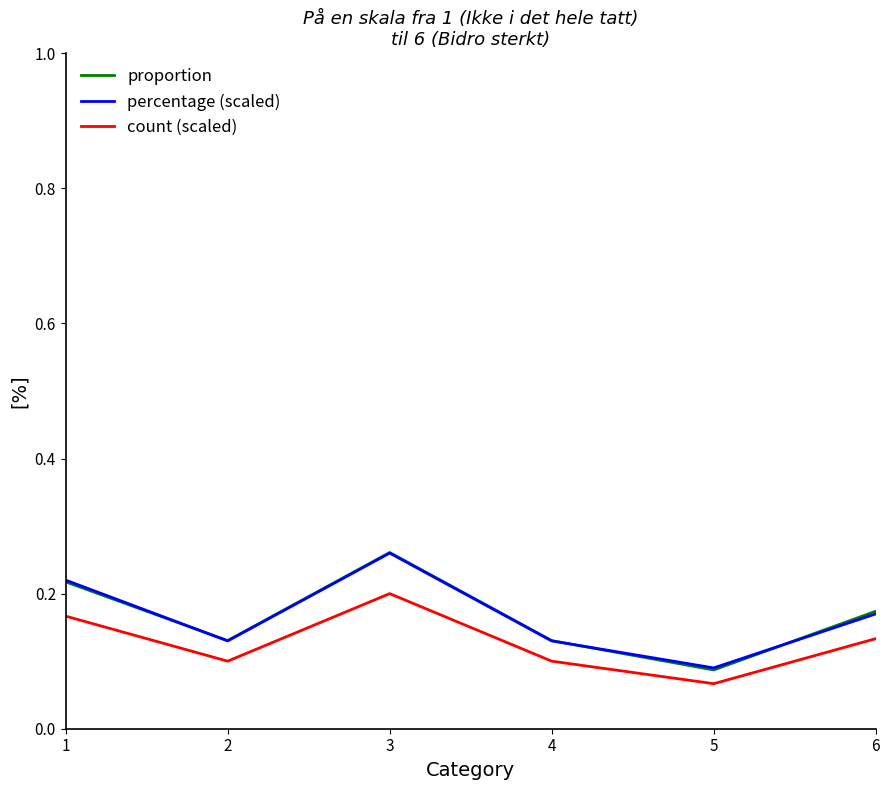

The count (scaled) series shows 0.2 at 3. True or false?

True